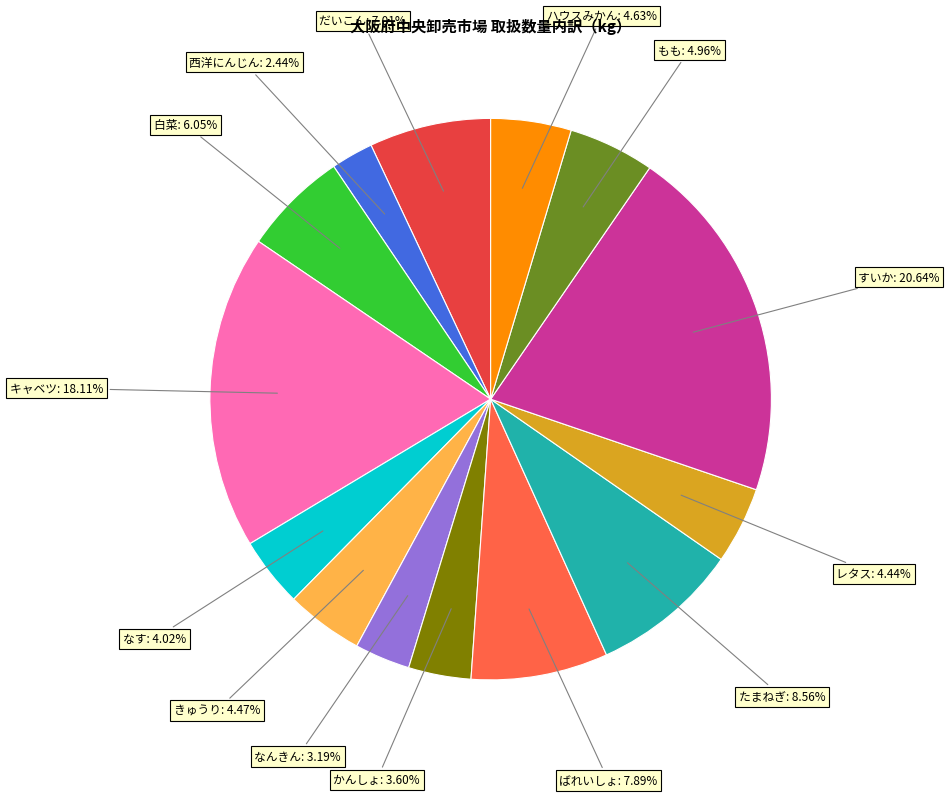

Does ハウスみかん account for over 50% of the chart?

No